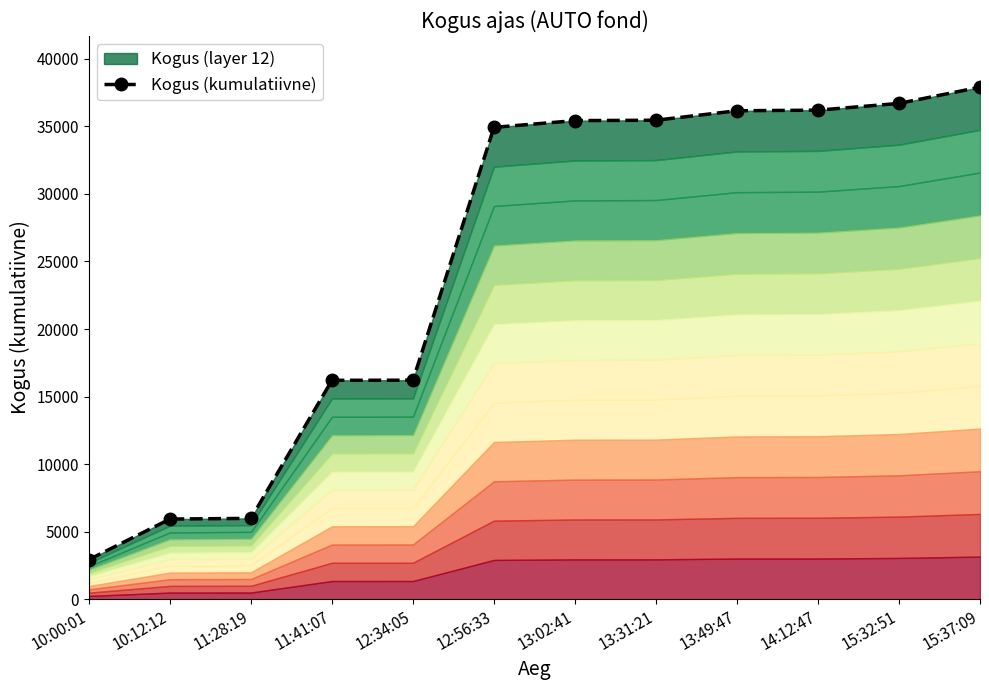

What is the label of the 3rd point from the left?

11:28:19